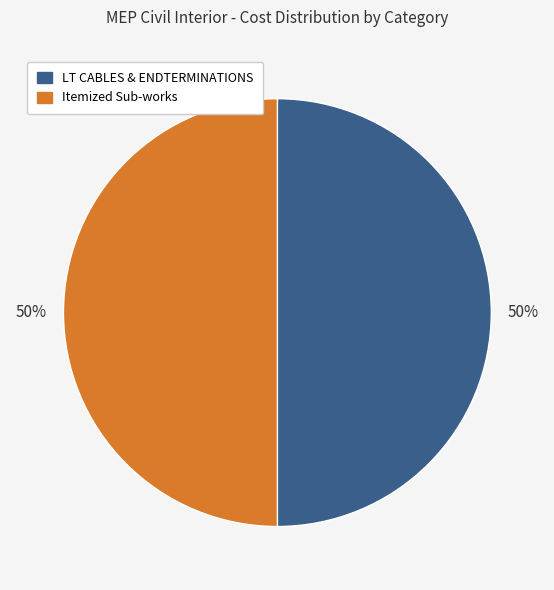

What is the ratio of the value at Itemized Sub-works to the value at LT CABLES & ENDTERMINATIONS?

1.0